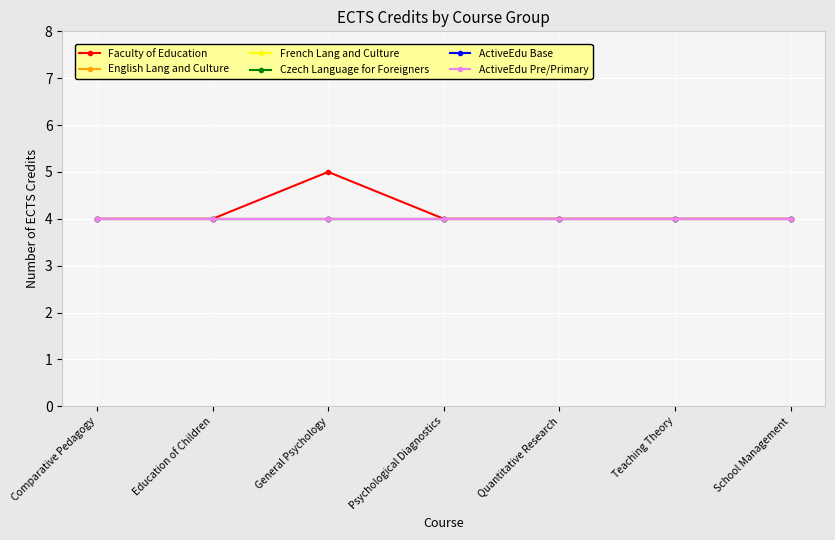

Is this an area chart (filled region under the line)?

No